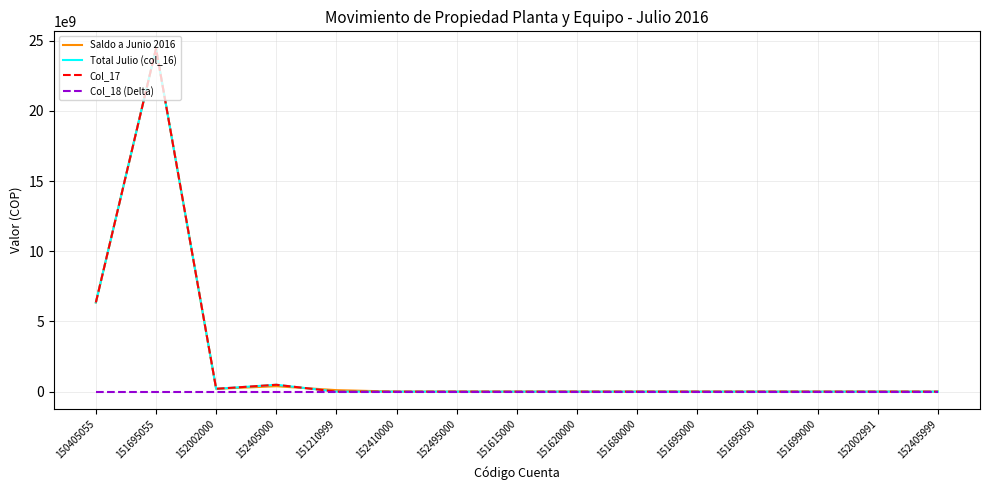

List the labels in order of Col_17 value, largest first.

151695055, 150405055, 152405000, 152002000, 151210999, 152410000, 152495000, 151615000, 151620000, 151680000, 151695000, 151695050, 151699000, 152002991, 152405999